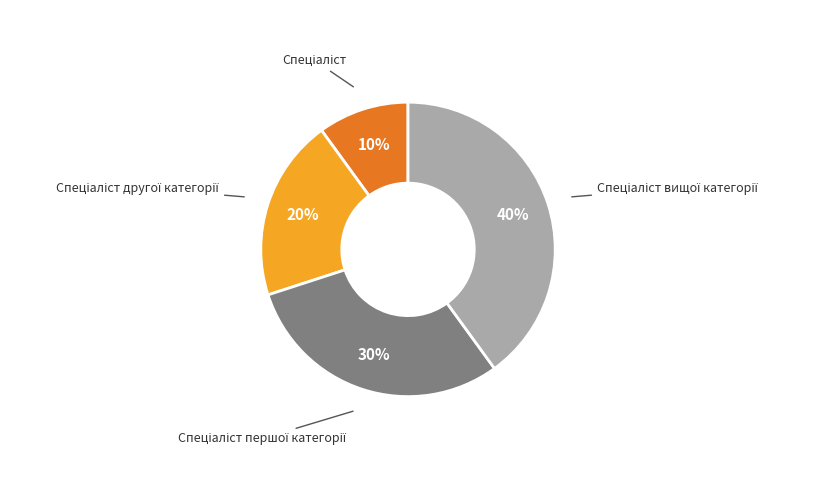

Is there a majority slice in this chart?

No